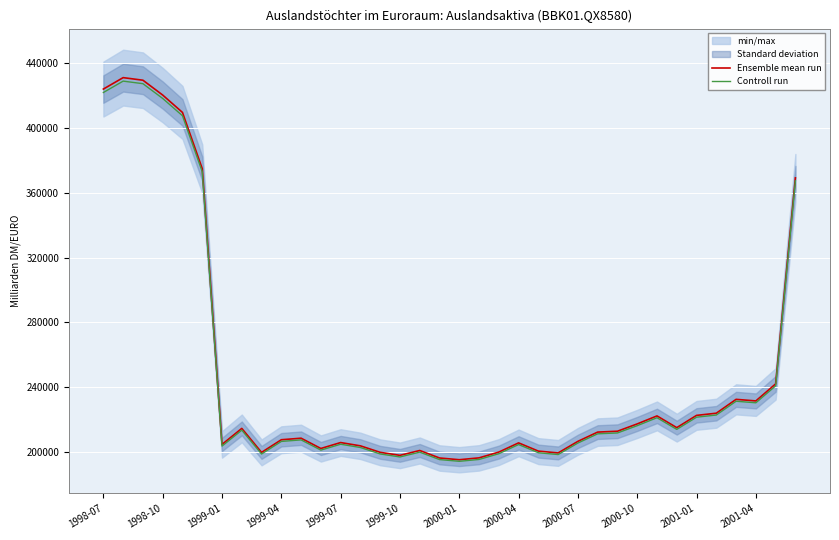

What is the difference between the maximum and minimum values in the Ensemble mean run series?

236083.0